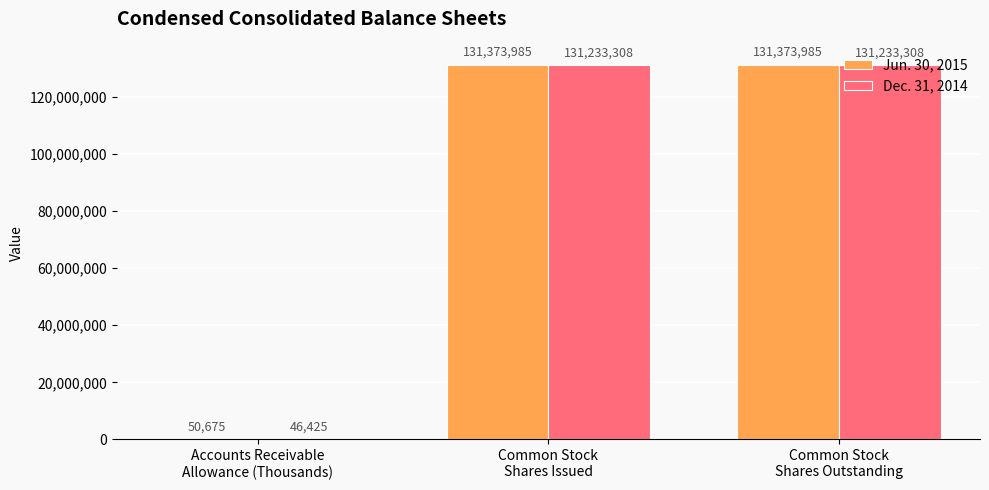

Which series has the largest total across all categories?

Jun. 30, 2015